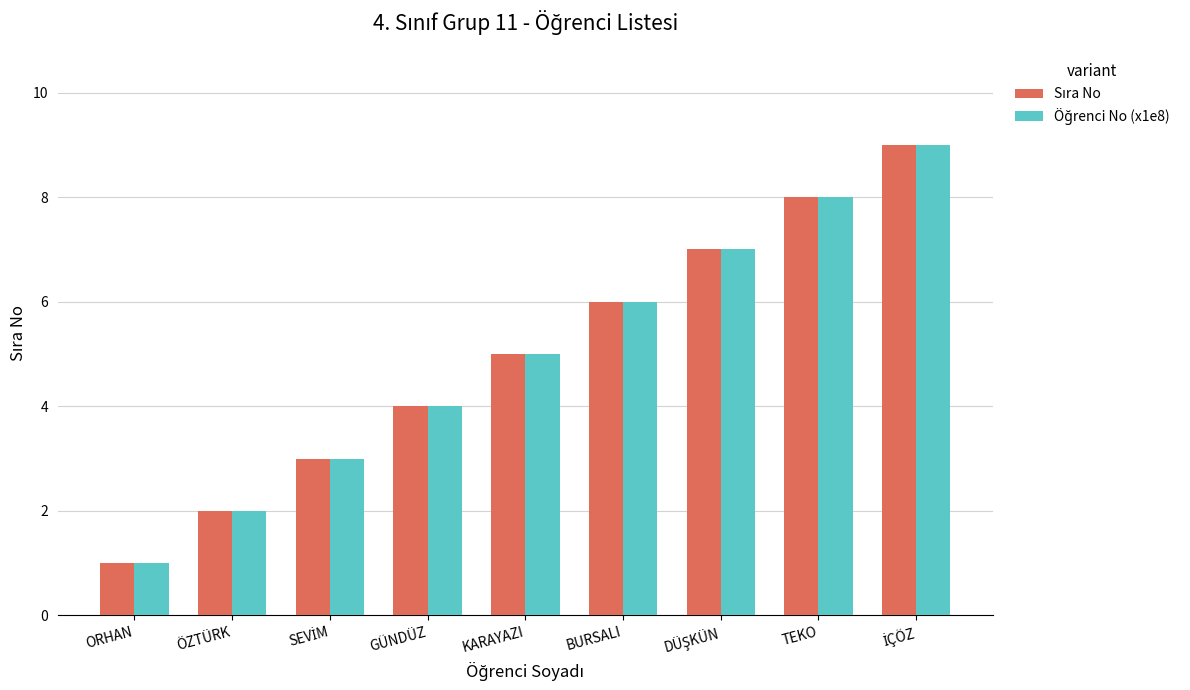

How many bars are there in each group?

2